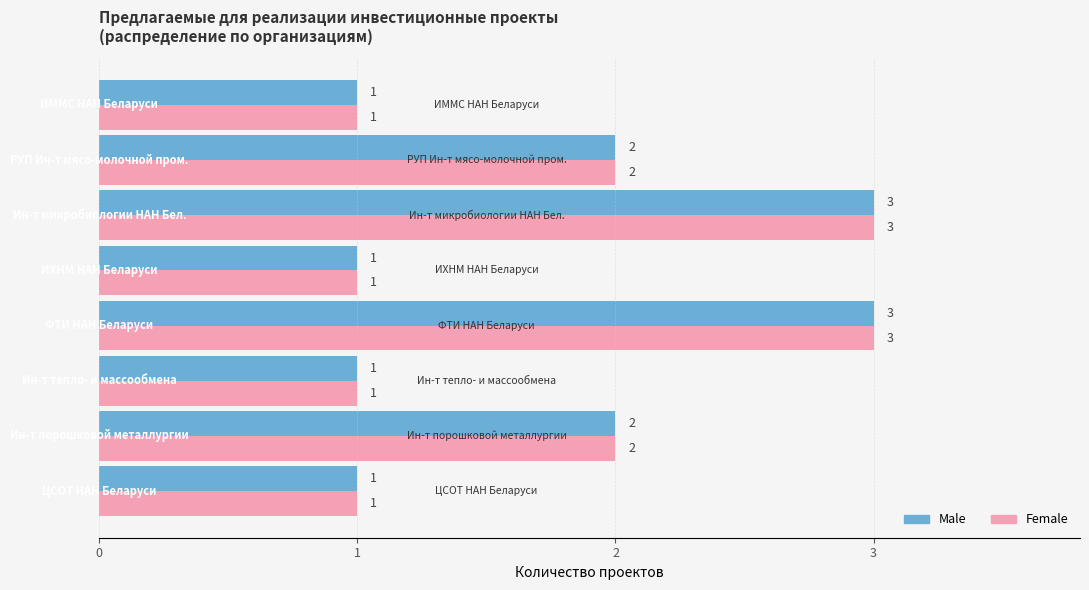

What is the maximum value shown in the chart?

3